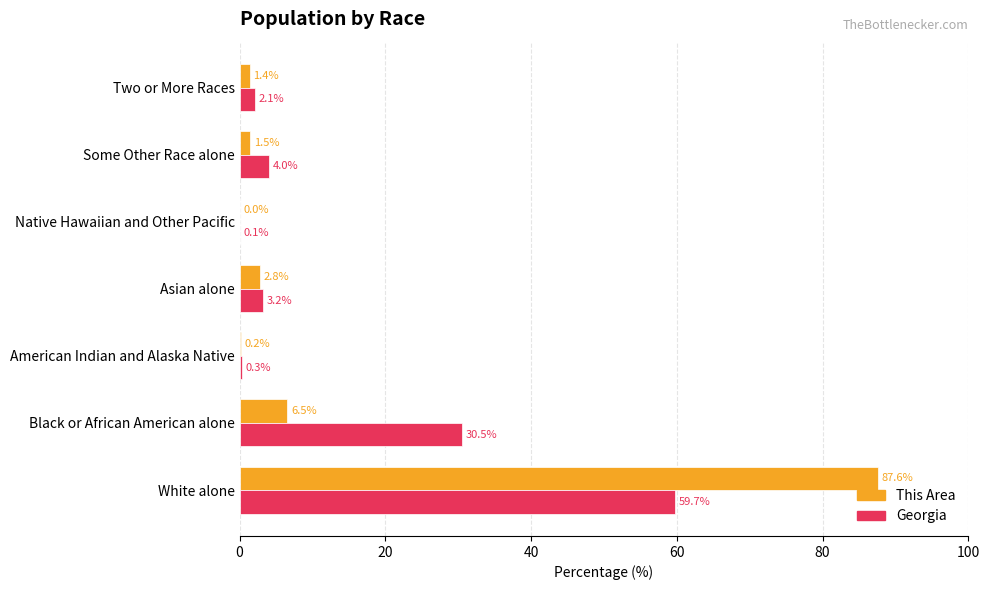

What is the total value across all series at White alone?

147.3